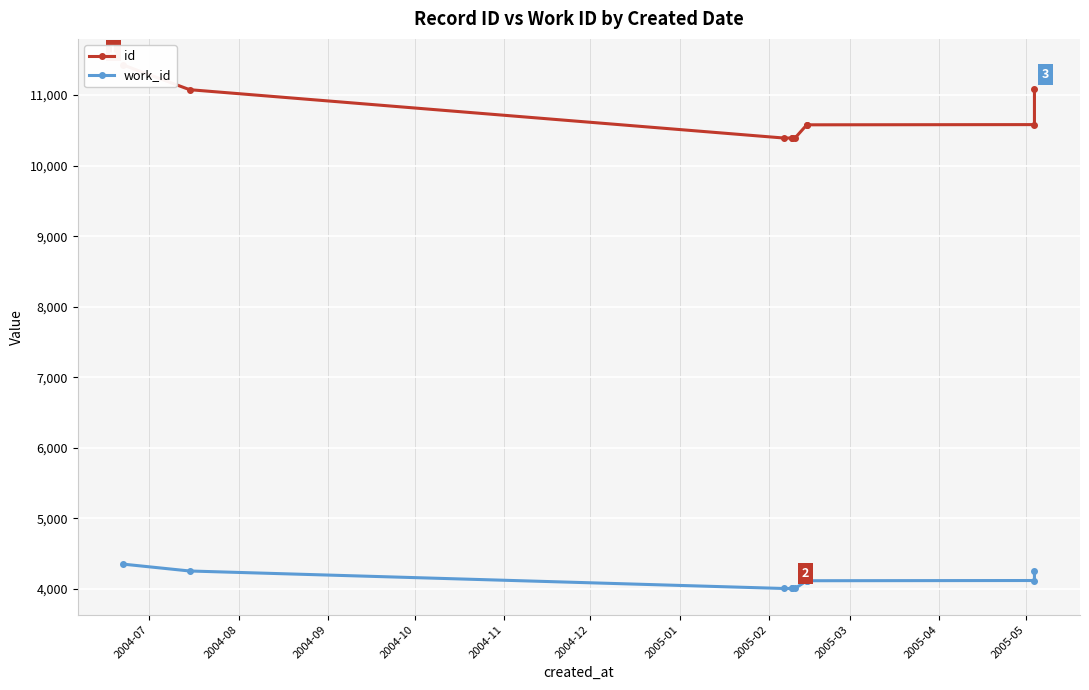

Reading right to left, extract all data points from this chart.

id: 11087	10582	10579	10577	10394	10393	10391	10392	11077	11426
work_id: 4255	4120	4117	4115	4009	4008	4007	4007	4255	4352